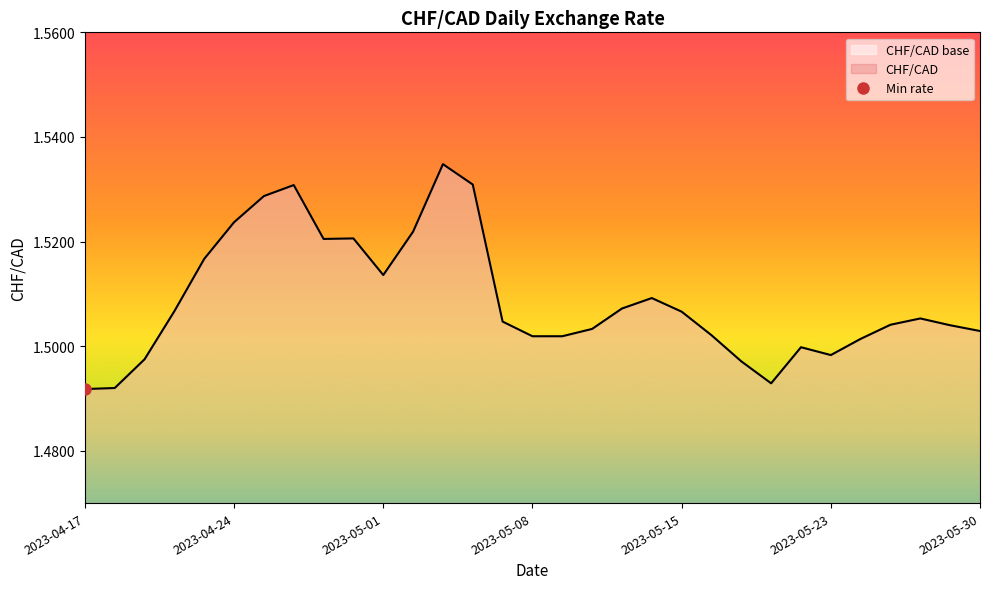

The value at 2023-05-16 is 0.9. True or false?

False